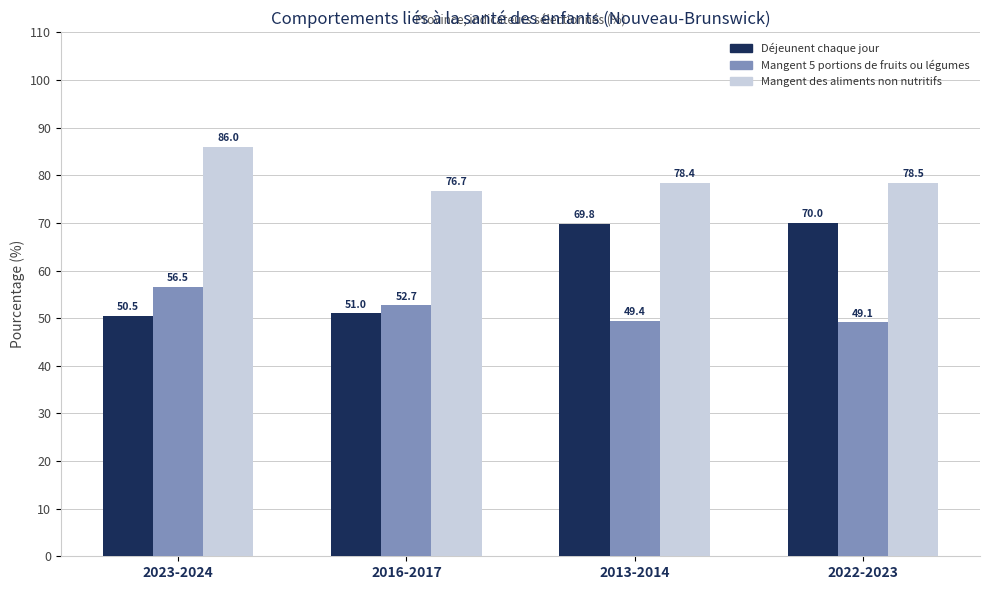

Does the chart contain stacked bars?

No